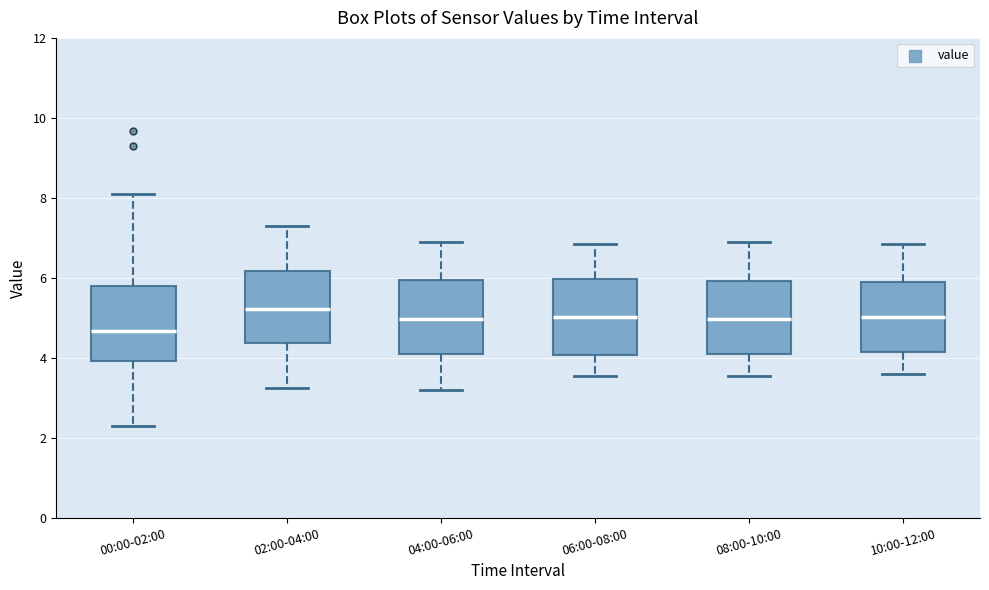

Reading left to right, transcribe this box plot: for each box, give where its median line is, the range the box spans, and where its two whiskers end, as read against the y-axis. The values are not printed on the chart, so give them approximately, as read against the axis.

00:00-02:00: median 4.6, box 4.0 to 5.8, whiskers 2.4 to 8.2
02:00-04:00: median 5.2, box 4.4 to 6.2, whiskers 3.2 to 7.4
04:00-06:00: median 5.0, box 4.2 to 6.0, whiskers 3.2 to 7.0
06:00-08:00: median 5.0, box 4.0 to 6.0, whiskers 3.6 to 6.8
08:00-10:00: median 5.0, box 4.2 to 6.0, whiskers 3.6 to 7.0
10:00-12:00: median 5.0, box 4.2 to 6.0, whiskers 3.6 to 6.8